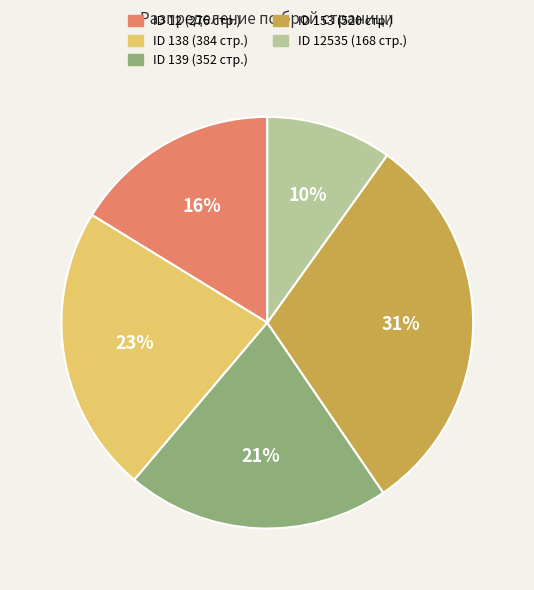

To the nearest percent, what is the difference between the largest and smallest slice percentages?

21%